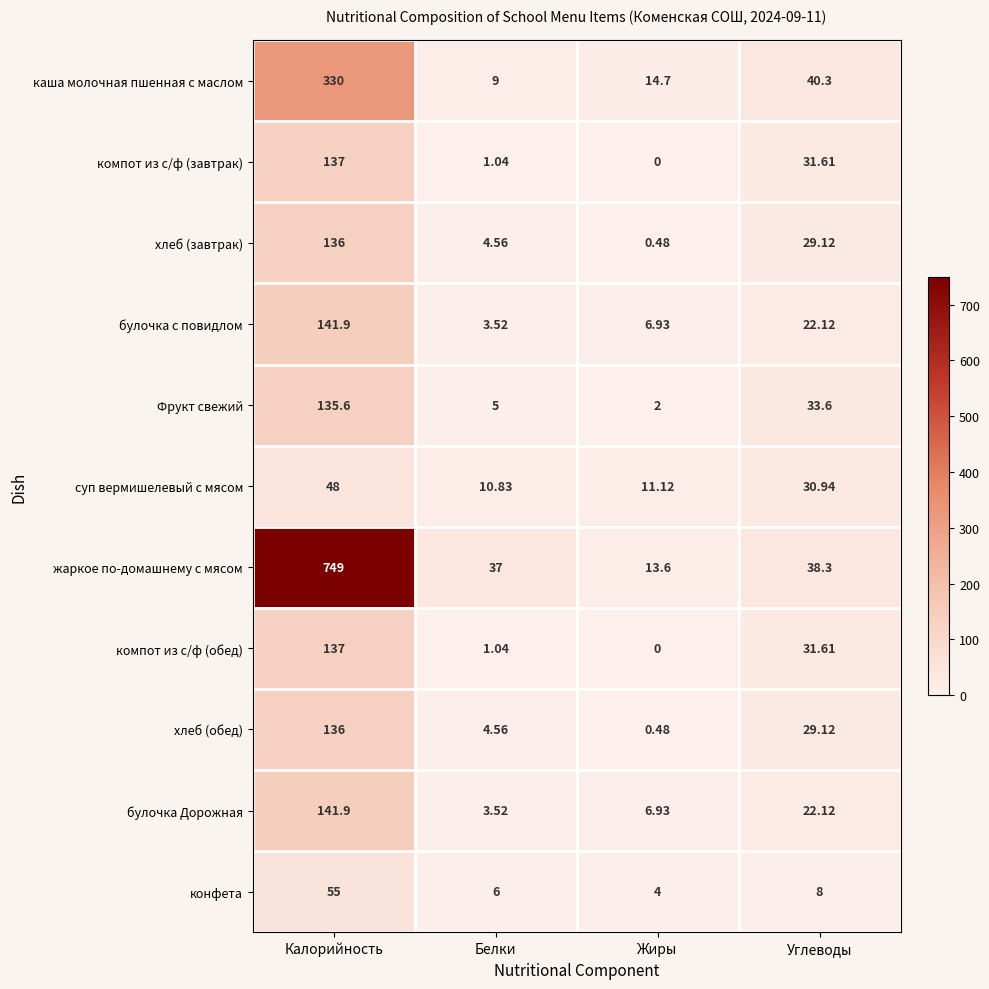

Which series changed the most between Белки and Жиры?

жаркое по-домашнему с мясом